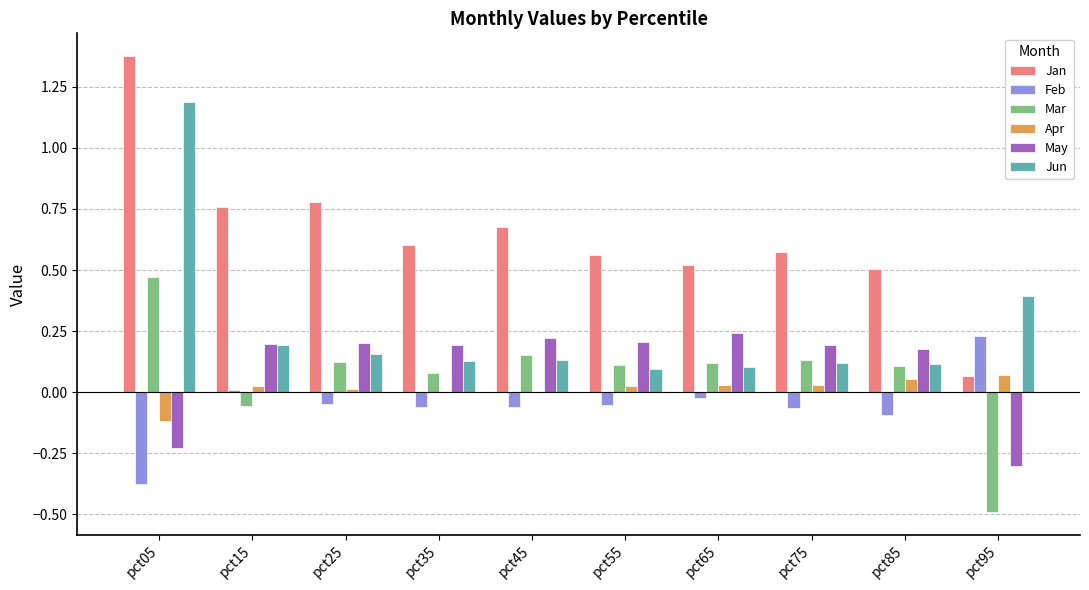

Which category has the highest value in the Feb series?

pct95